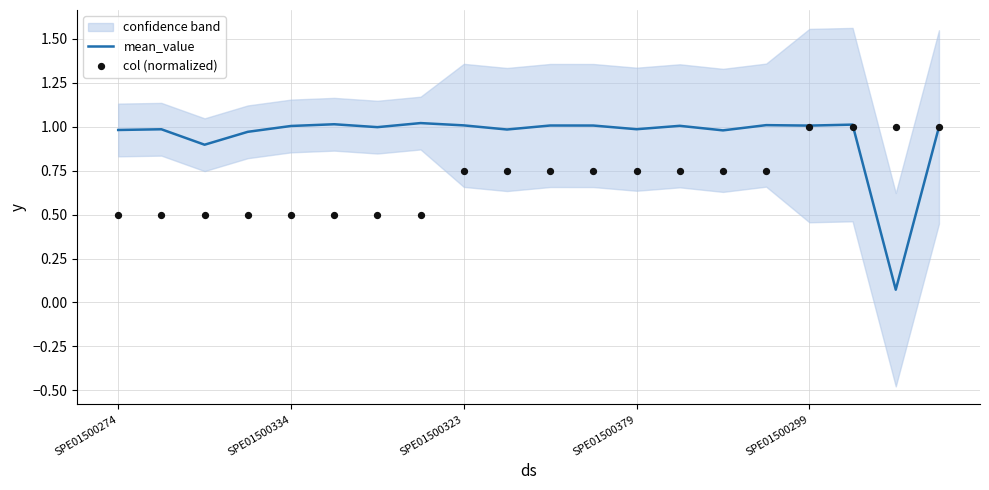

Which series contains the lowest Y value?

mean_value